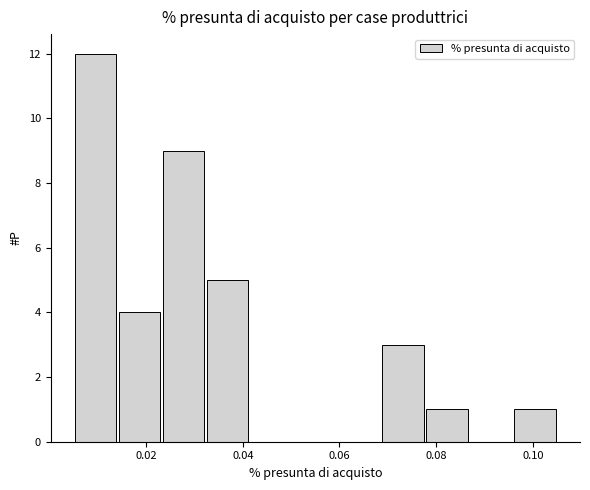

Reading left to right, transcribe this chart: for each bar, give the range it covers on the x-axis and its height. Neither the bar edges nor the heights are printed on the chart, so give them approximately, as read against the axes.

0.006 to 0.014: 12
0.014 to 0.024: 4
0.024 to 0.032: 9
0.032 to 0.042: 5
0.042 to 0.050: 0
0.050 to 0.060: 0
0.060 to 0.068: 0
0.068 to 0.078: 3
0.078 to 0.086: 1
0.086 to 0.096: 0
0.096 to 0.106: 1